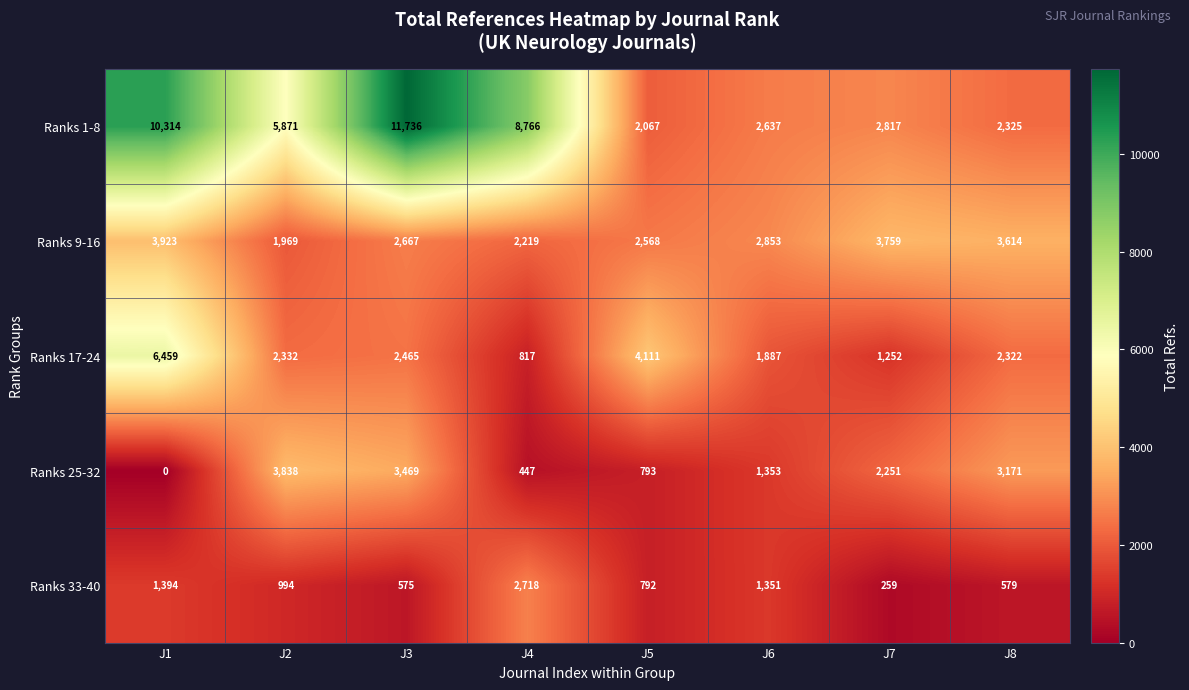

What is the difference between the highest and lowest values at J8?

3035